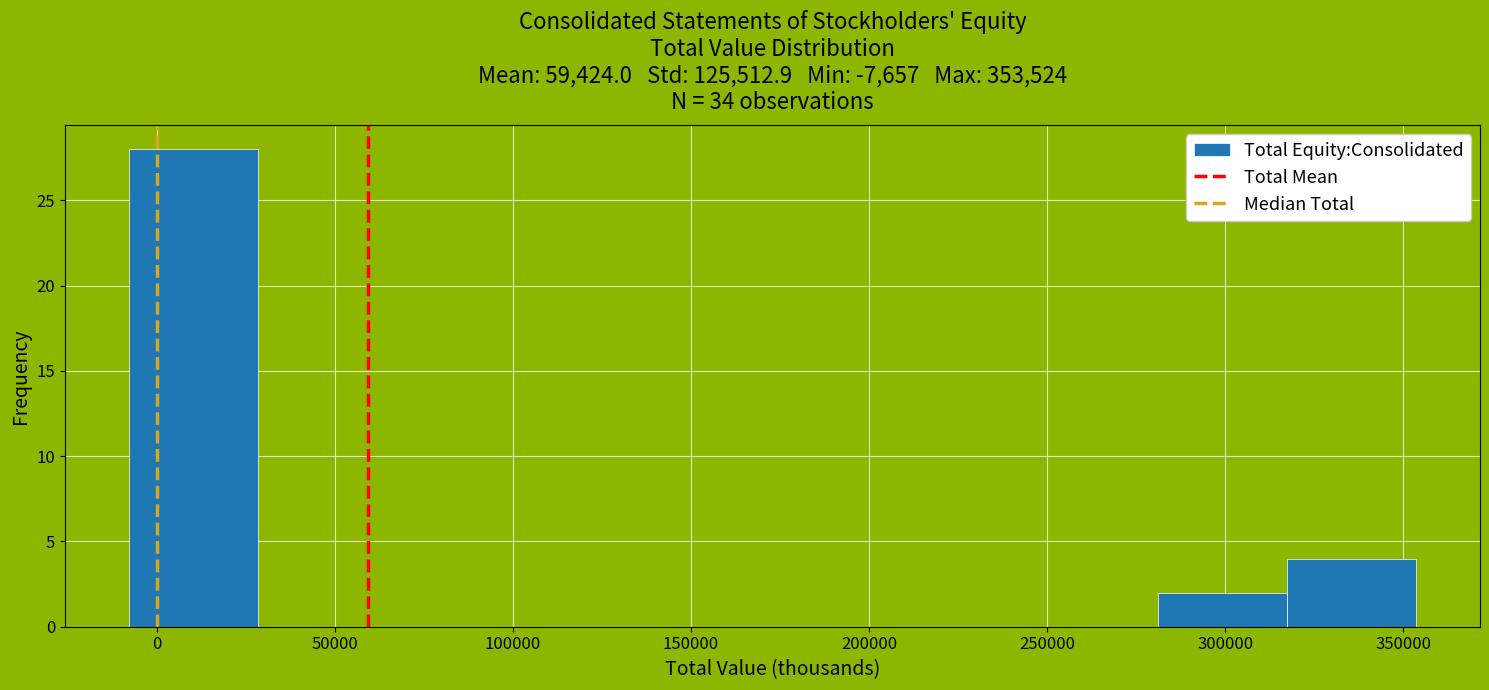

Reading left to right, list every bar in this chart as the range it spans on the x-axis followed by its height. Neither the bar edges nor the heights are printed on the chart, so give them approximately, as read against the axes.

-10000 to 30000: 28
30000 to 65000: 0
65000 to 100000: 0
100000 to 135000: 0
135000 to 175000: 0
175000 to 210000: 0
210000 to 245000: 0
245000 to 280000: 0
280000 to 315000: 2
315000 to 355000: 4